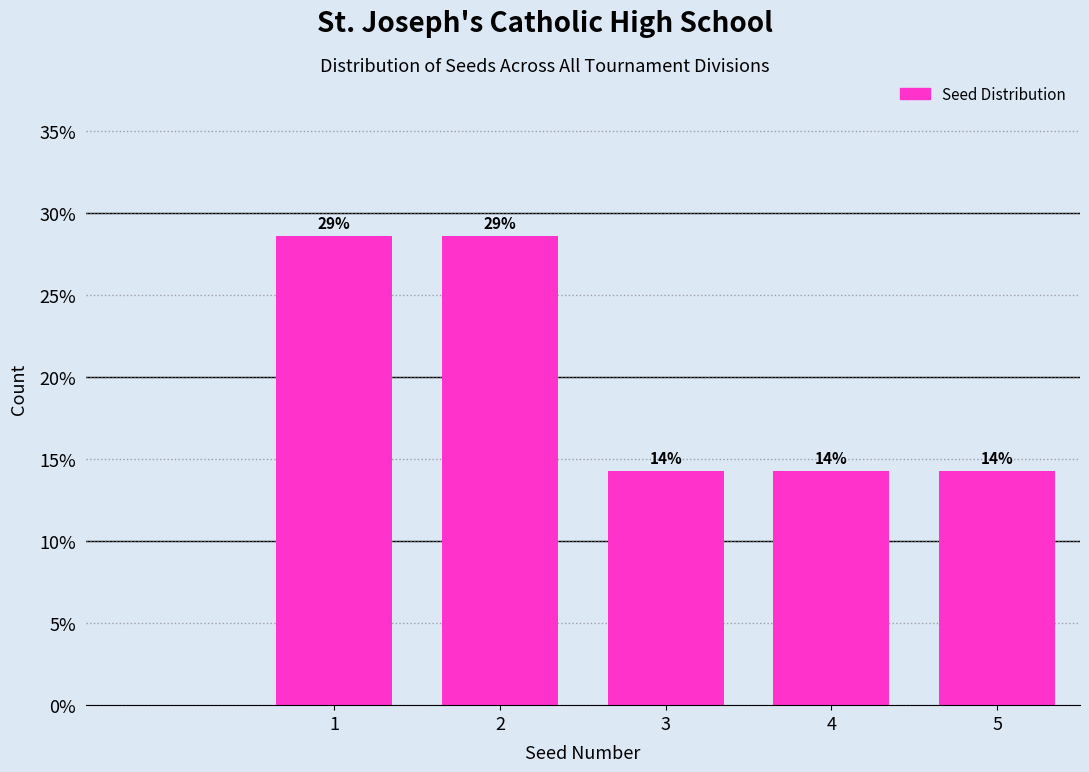

How many bars are there in total?

5